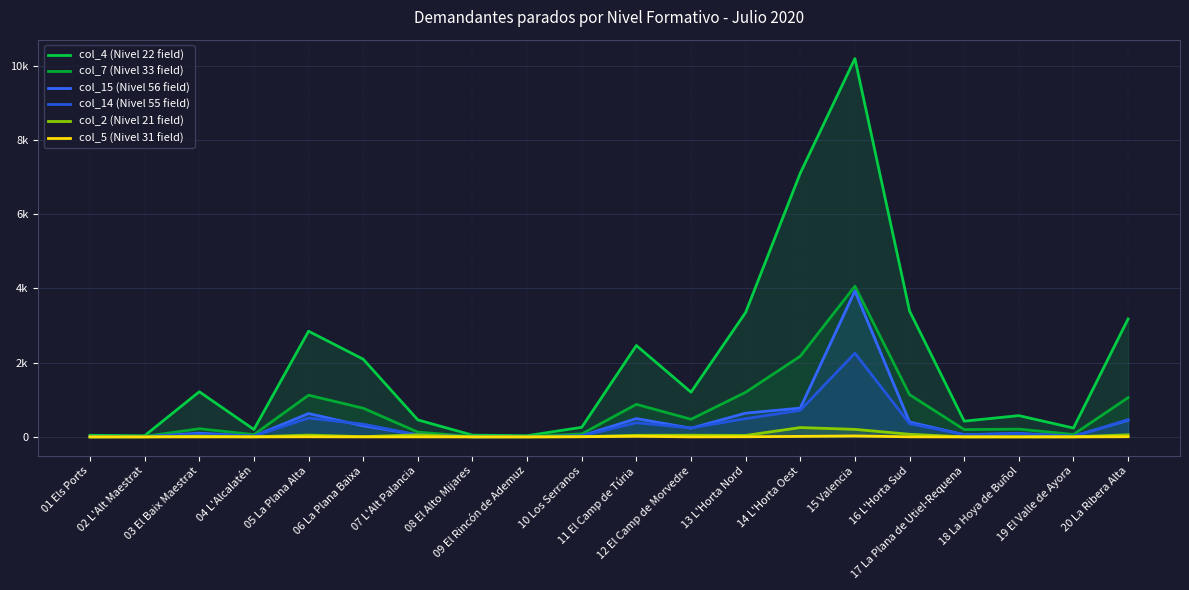

Is it true that col_7 (Nivel 33 field) equals 3386 at 14 L'Horta Oest?

False